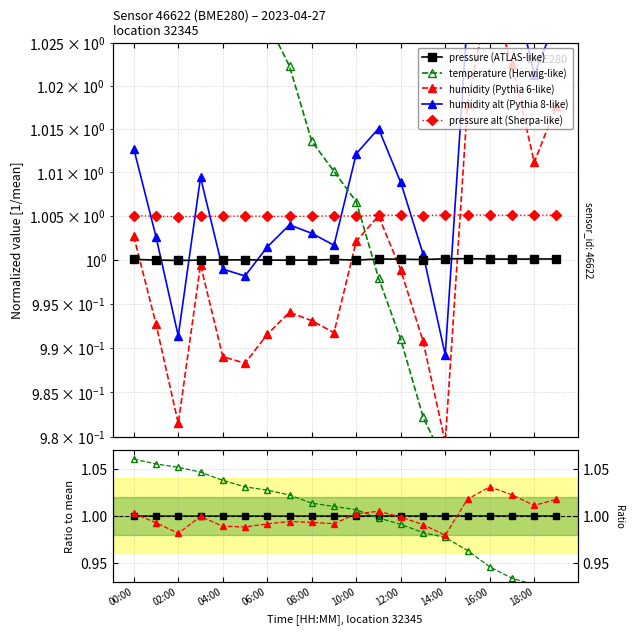

What is the difference between the second highest and second lowest values in the temperature series?

0.1